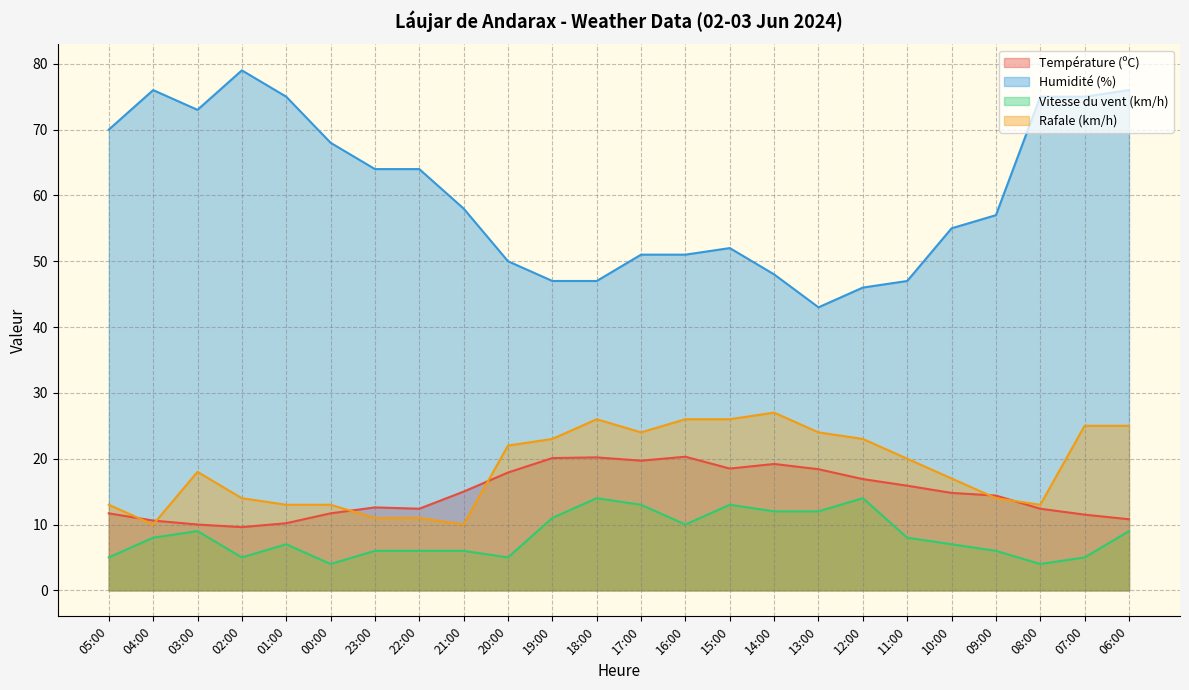

What is the total value across all series at 10:00?

93.8